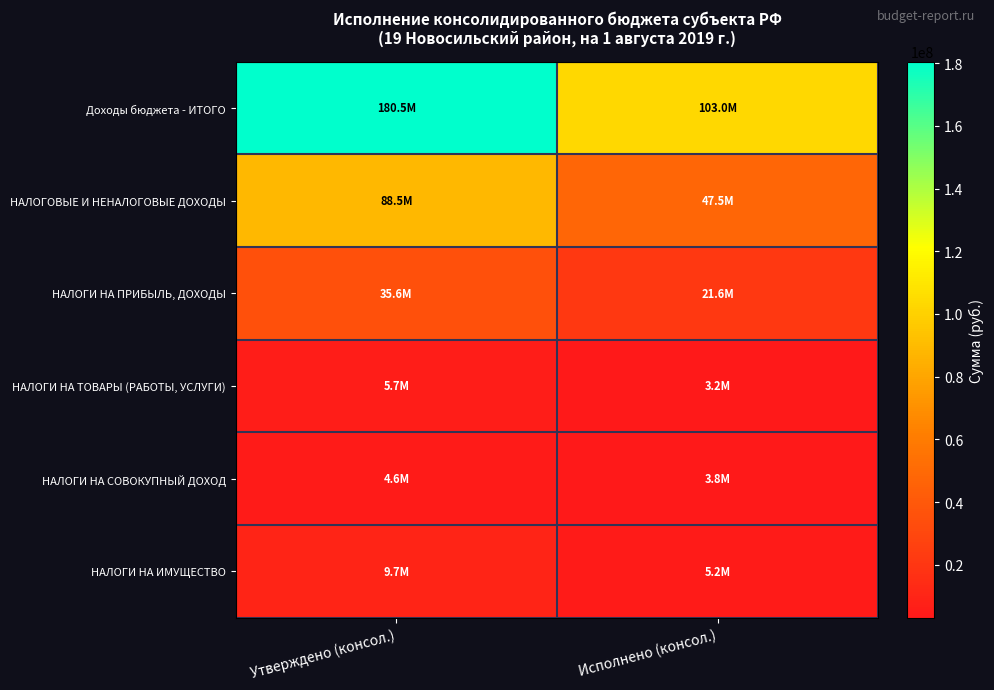

Which series has the largest total across all categories?

Доходы бюджета - ИТОГО